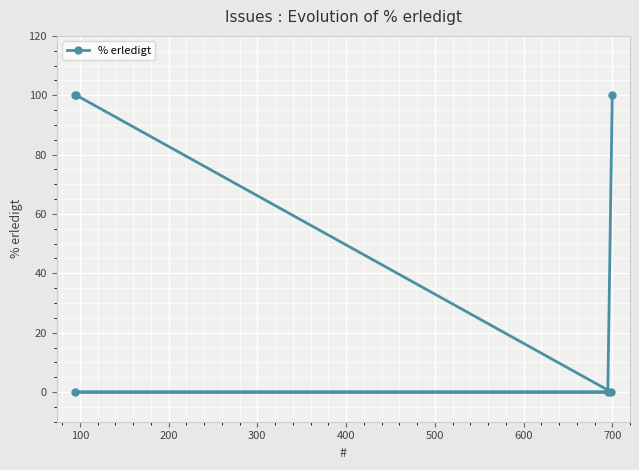

What is the maximum value shown in the chart?

100